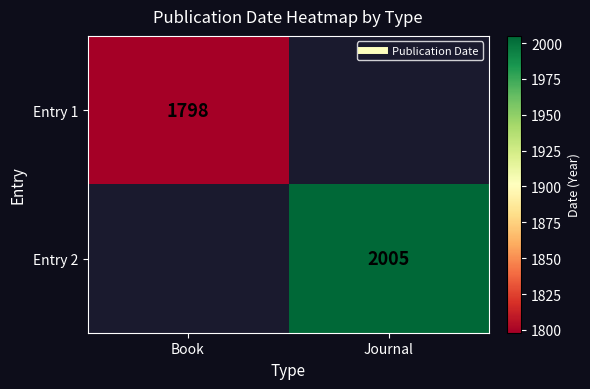

Which label corresponds to the largest value in the chart?

Journal